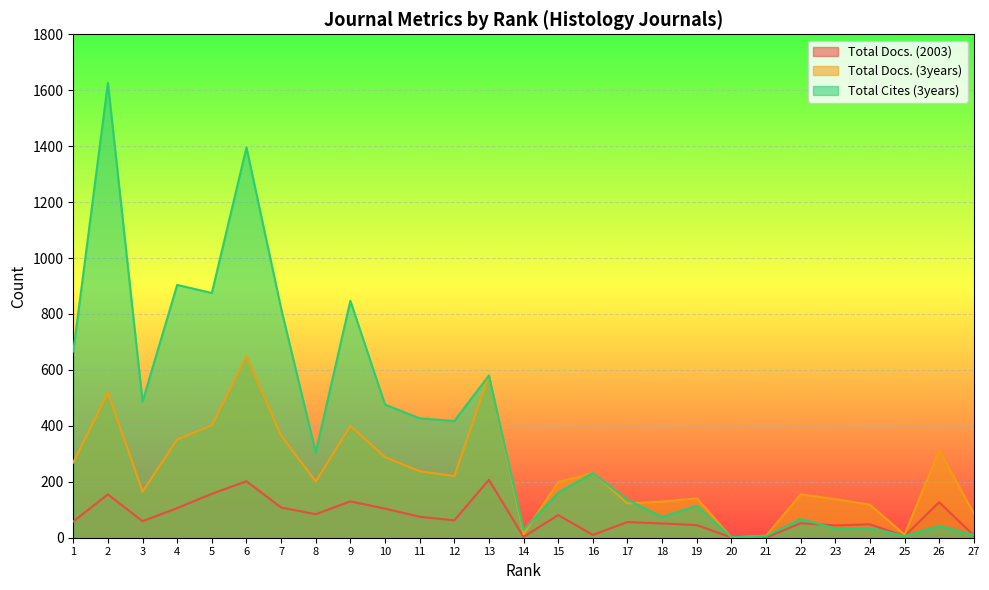

Which has a higher value, 16 or 13?

13